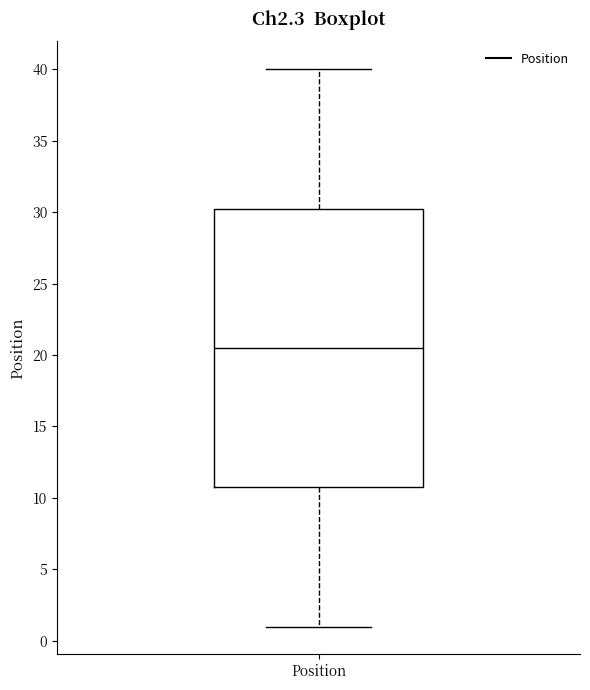

Transcribe this box plot: give where the median line is, the range the box spans, and where the two whiskers end, as read against the y-axis. The values are not printed on the chart, so give them approximately, as read against the axis.

median 20.5, box 11.0 to 30.5, whiskers 1.0 to 40.0